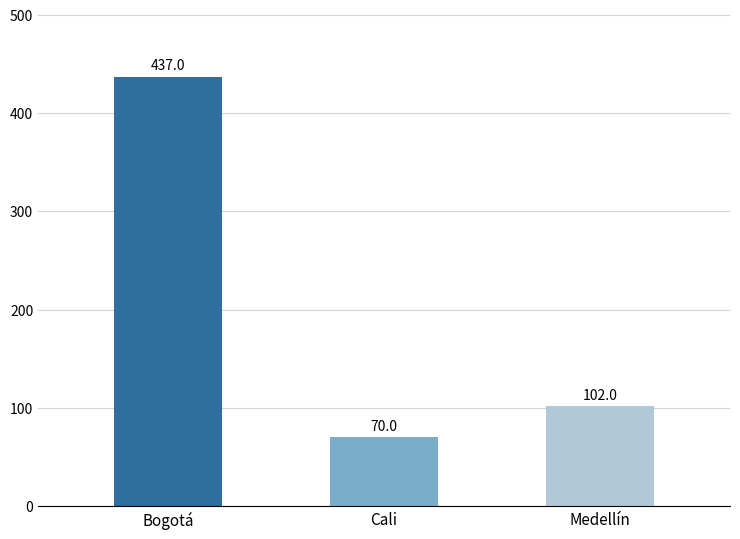

What position from the left is Medellín?

3